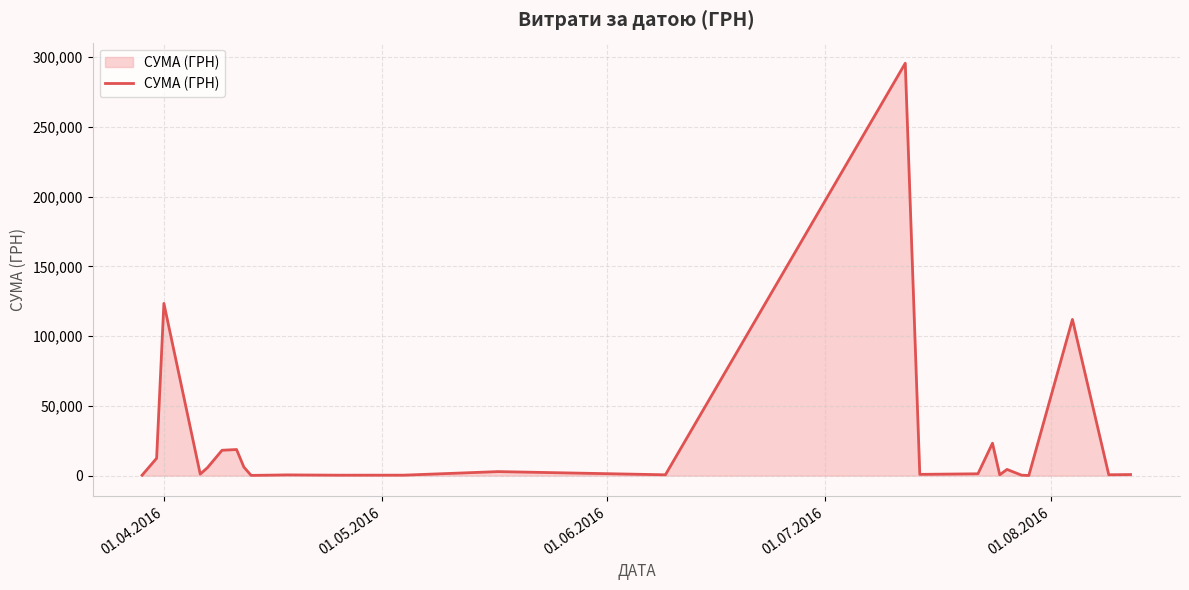

True or false: there are more than 2 points higher than both neighbors.

True